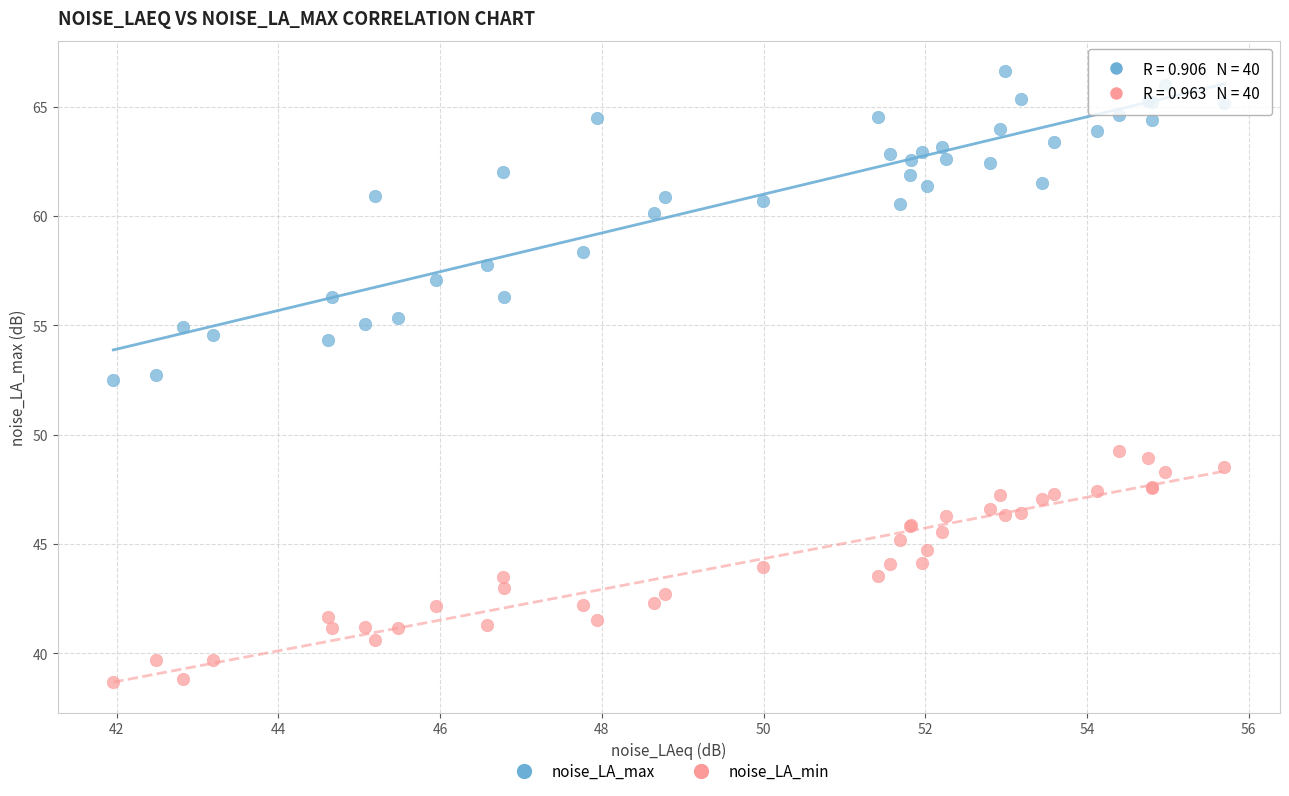

Which series contains the highest Y value?

noise_LA_max